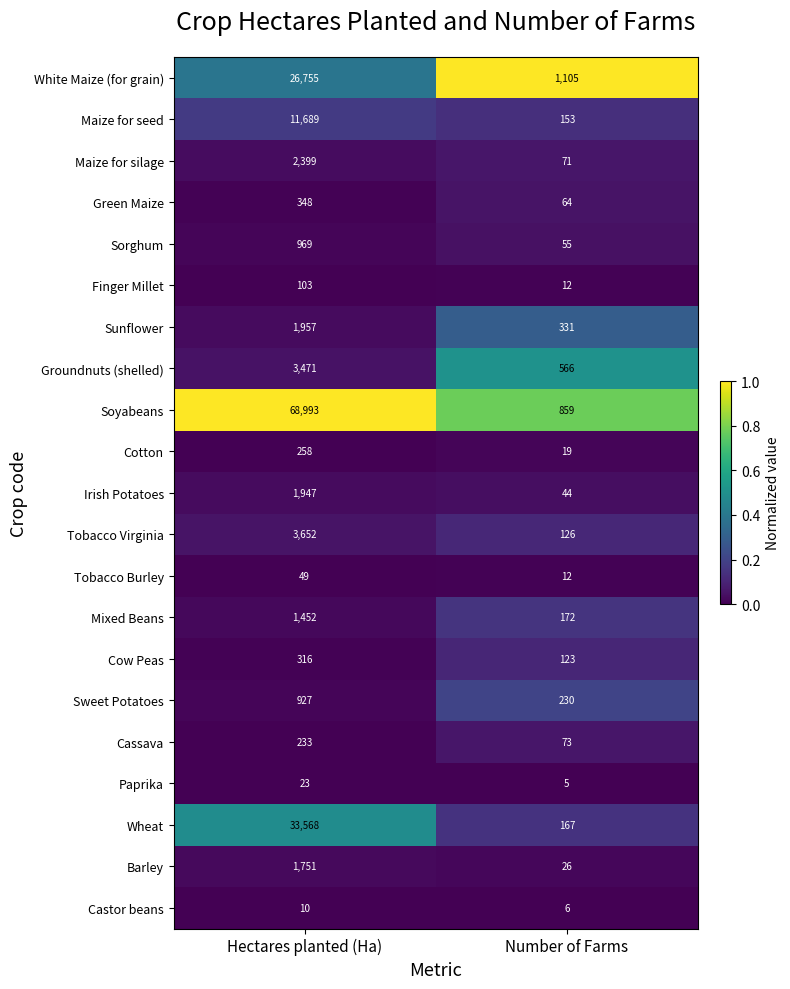

Read the Cotton value at Number of Farms, to the nearest 5.

20